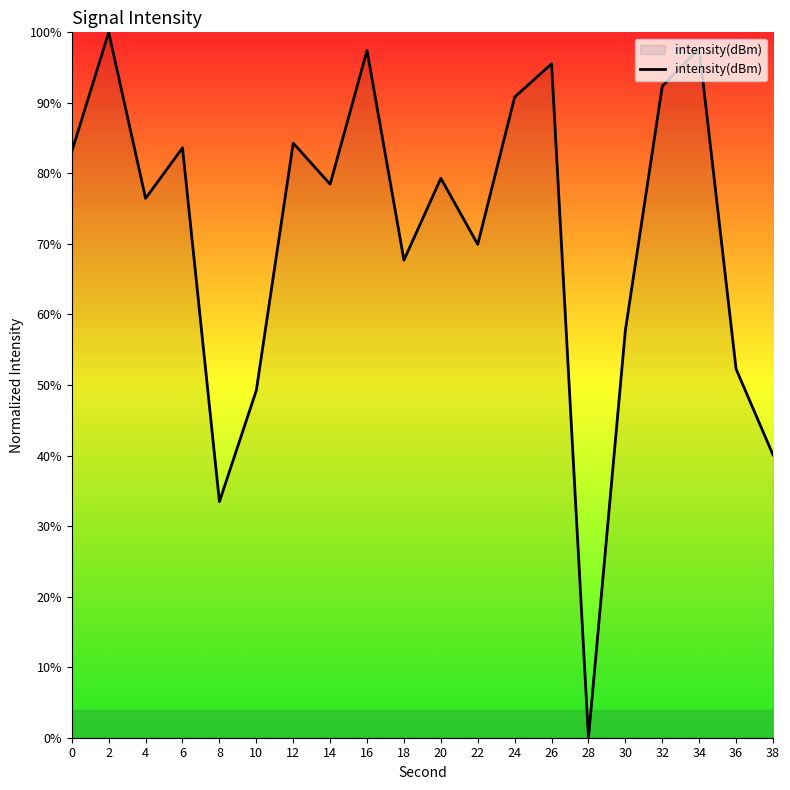

What is the change in value from 18 to 22?

+2.2